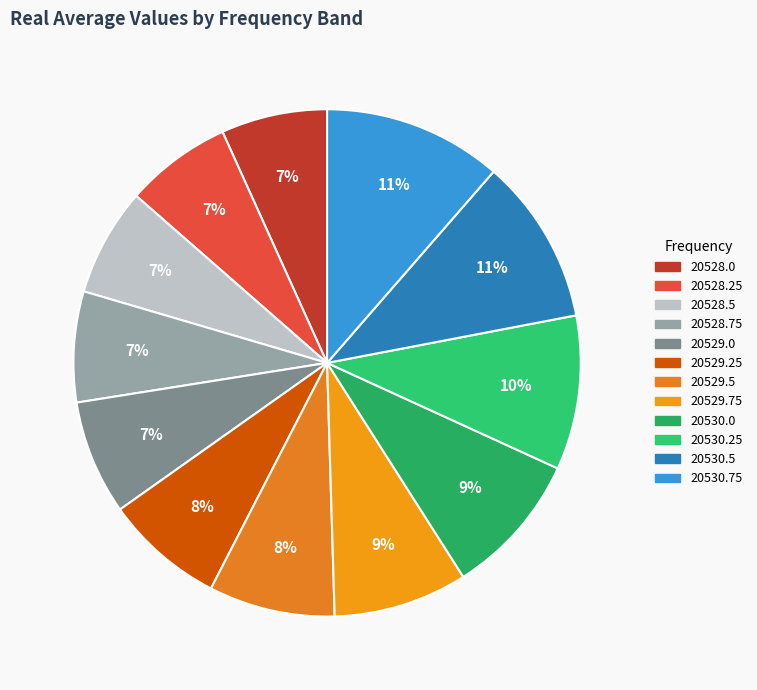

Is there any slice that represents more than half of the pie?

No